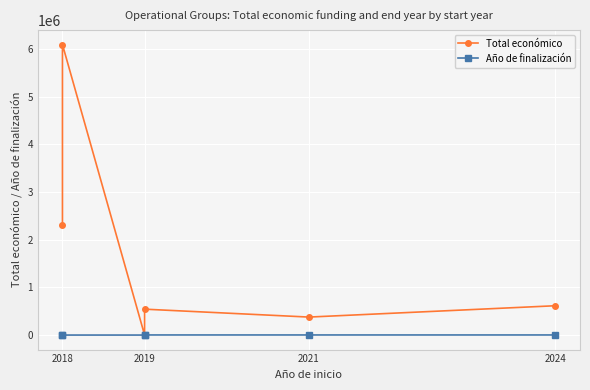

At which category does the chart reach its minimum across all series?

2019